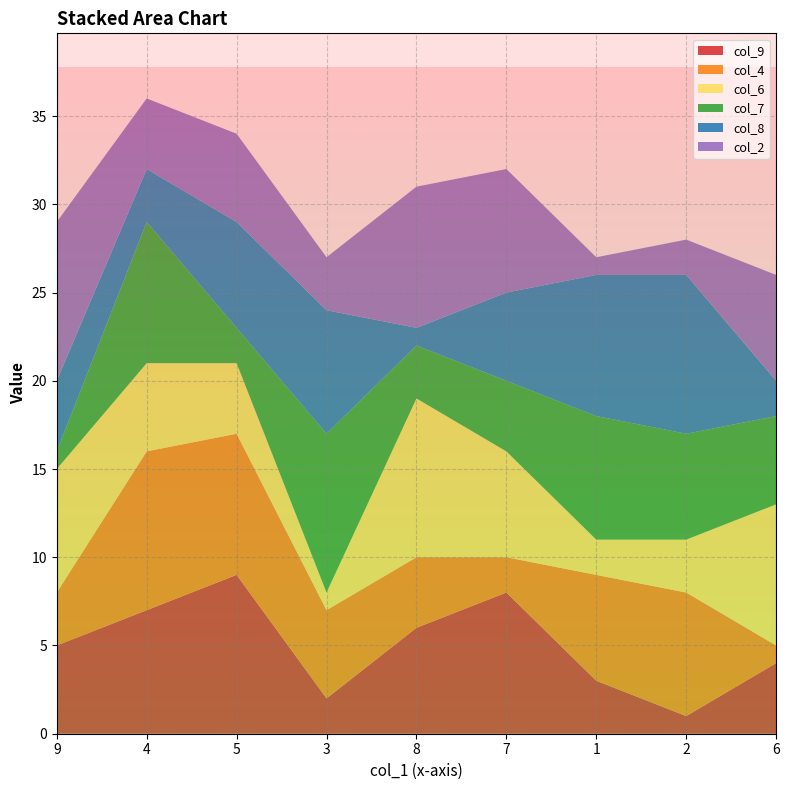

Reading left to right, what are all the values shown in this chart?

col_9: 9=5	4=7	5=9	3=2	8=6	7=8	1=3	2=1	6=4
col_4: 9=3	4=9	5=8	3=5	8=4	7=2	1=6	2=7	6=1
col_6: 9=7	4=5	5=4	3=1	8=9	7=6	1=2	2=3	6=8
col_7: 9=1	4=8	5=2	3=9	8=3	7=4	1=7	2=6	6=5
col_8: 9=4	4=3	5=6	3=7	8=1	7=5	1=8	2=9	6=2
col_2: 9=9	4=4	5=5	3=3	8=8	7=7	1=1	2=2	6=6